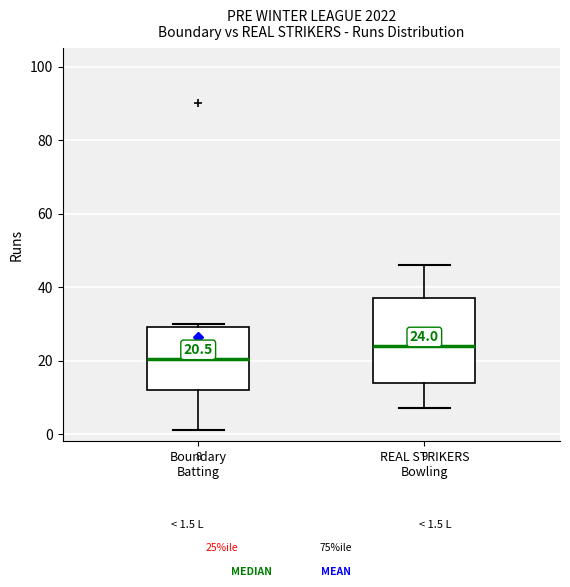

Which box has the highest median line?

REAL STRIKERS Bowling